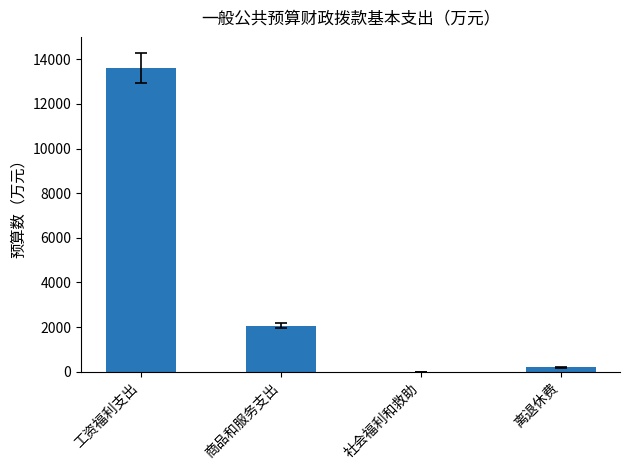

Does the chart contain stacked bars?

No